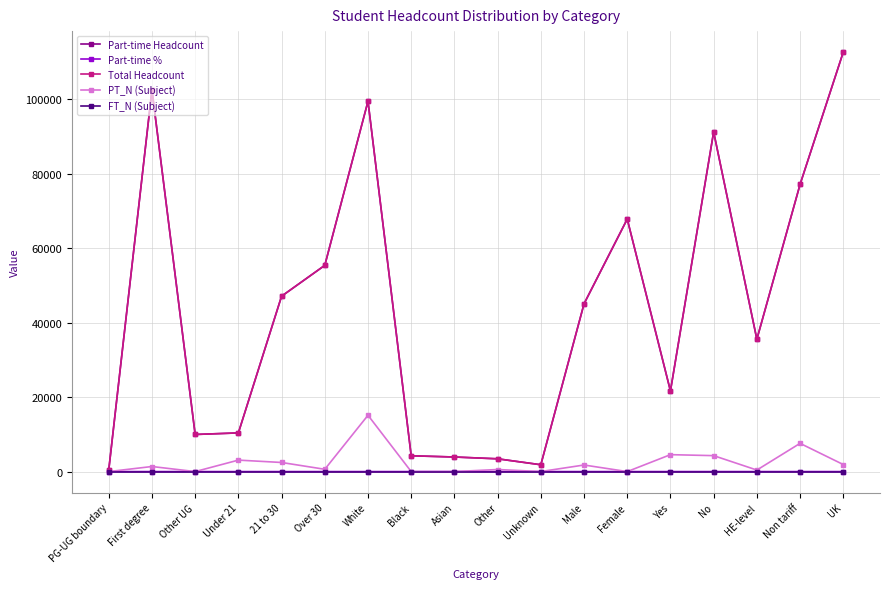

Does the chart have visible grid lines?

Yes